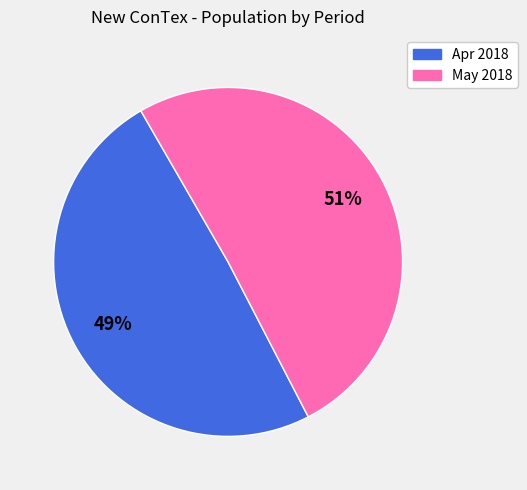

To the nearest percent, what is the average slice percentage?

50%